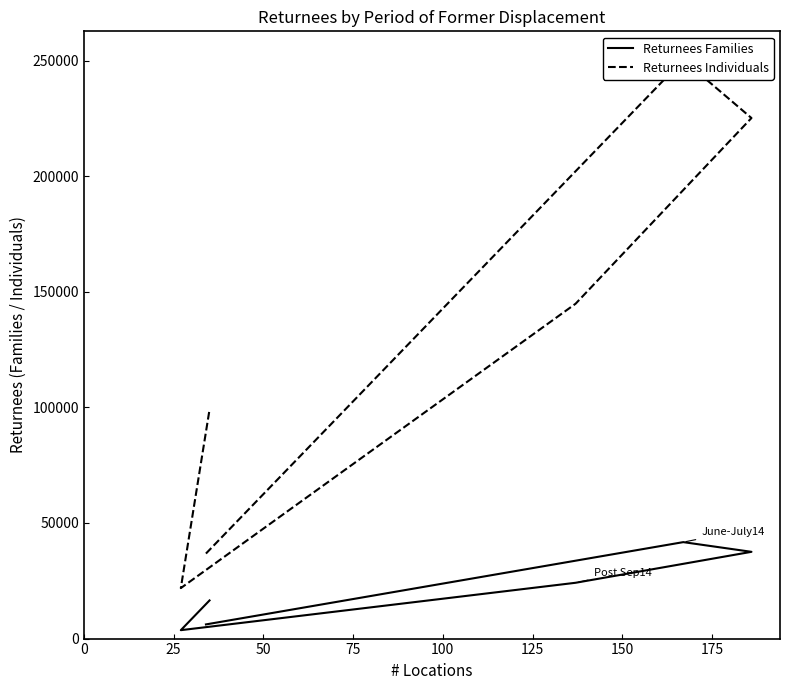

True or false: Returnees Families and Returnees Individuals intersect in this chart.

False